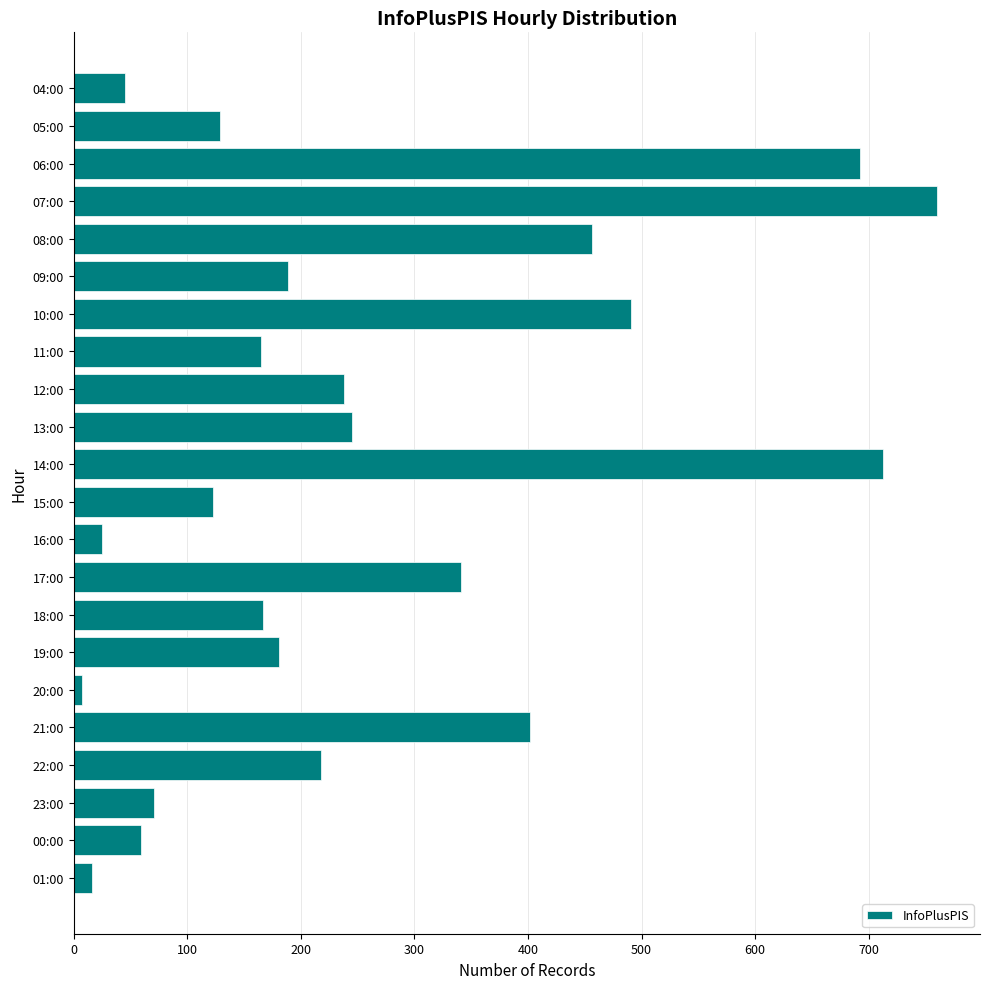

What is the label of the 18th bar from the top?

21:00